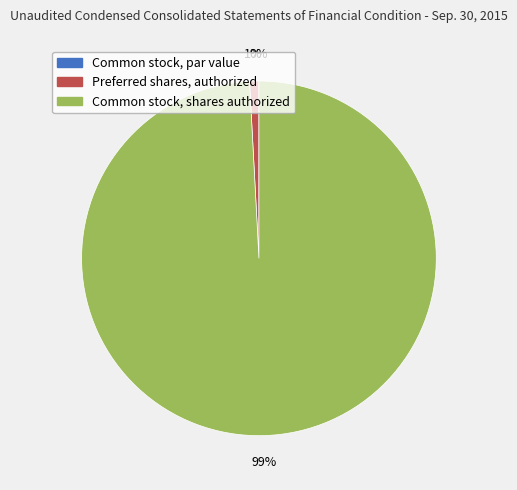

What is the change in value from Common stock, par value to Preferred shares, authorized?

+1000000.0